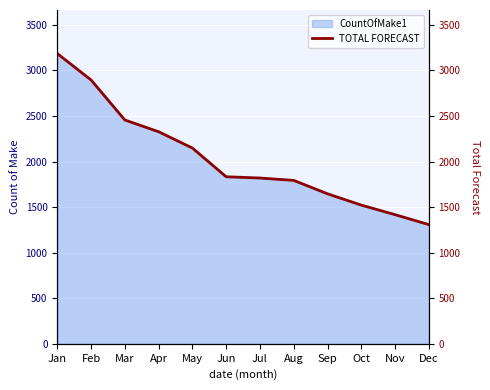

True or false: the data shows 3038 at Jul.

False